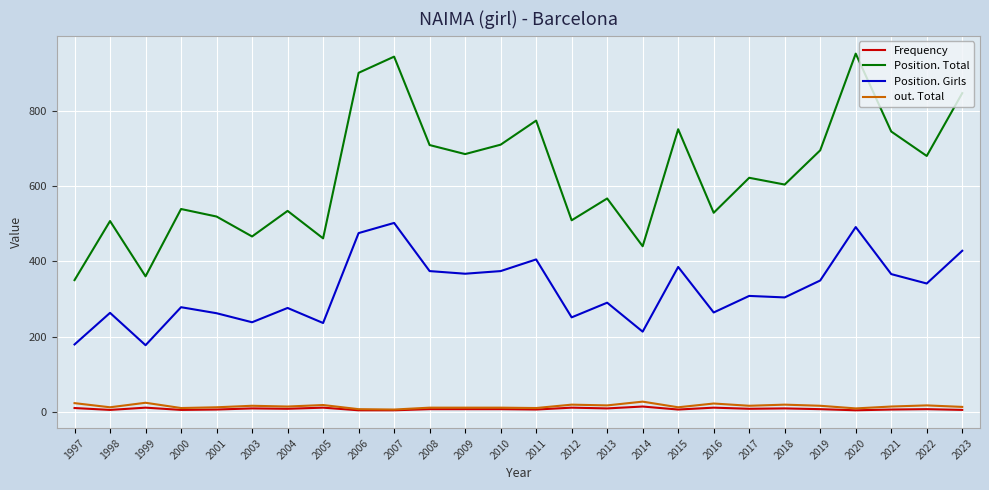

What is the spread (max minus min) of values at 2015?

745